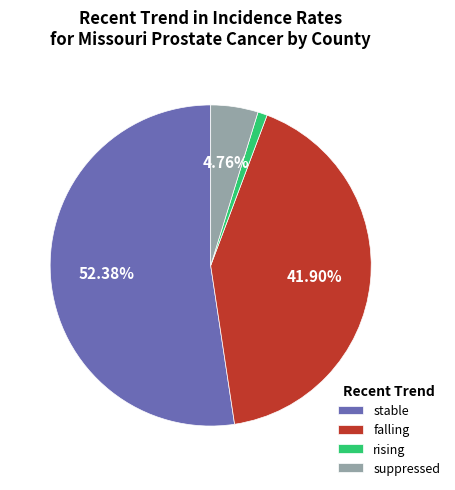

To the nearest percent, what portion does suppressed represent?

5%